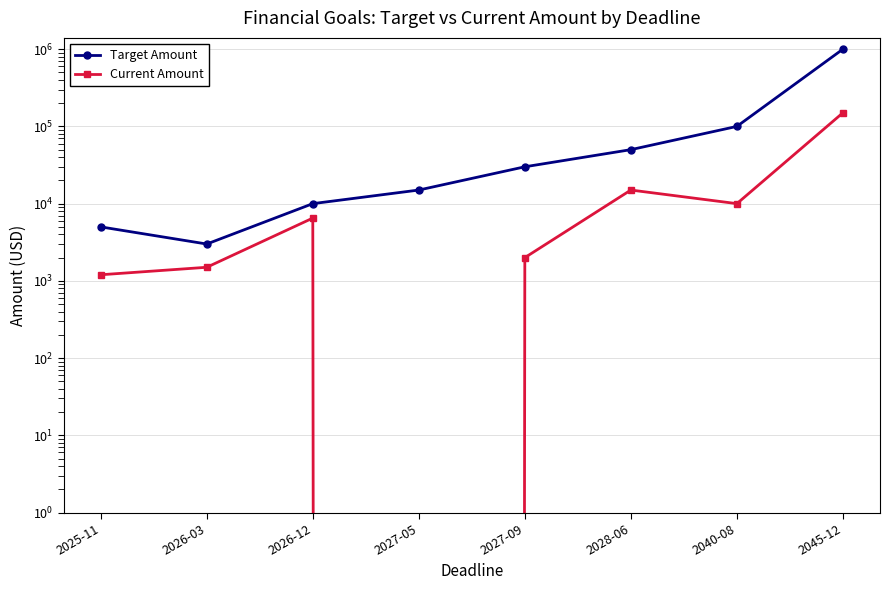

What is the value of the Target Amount point at the 6th from the left?

50000